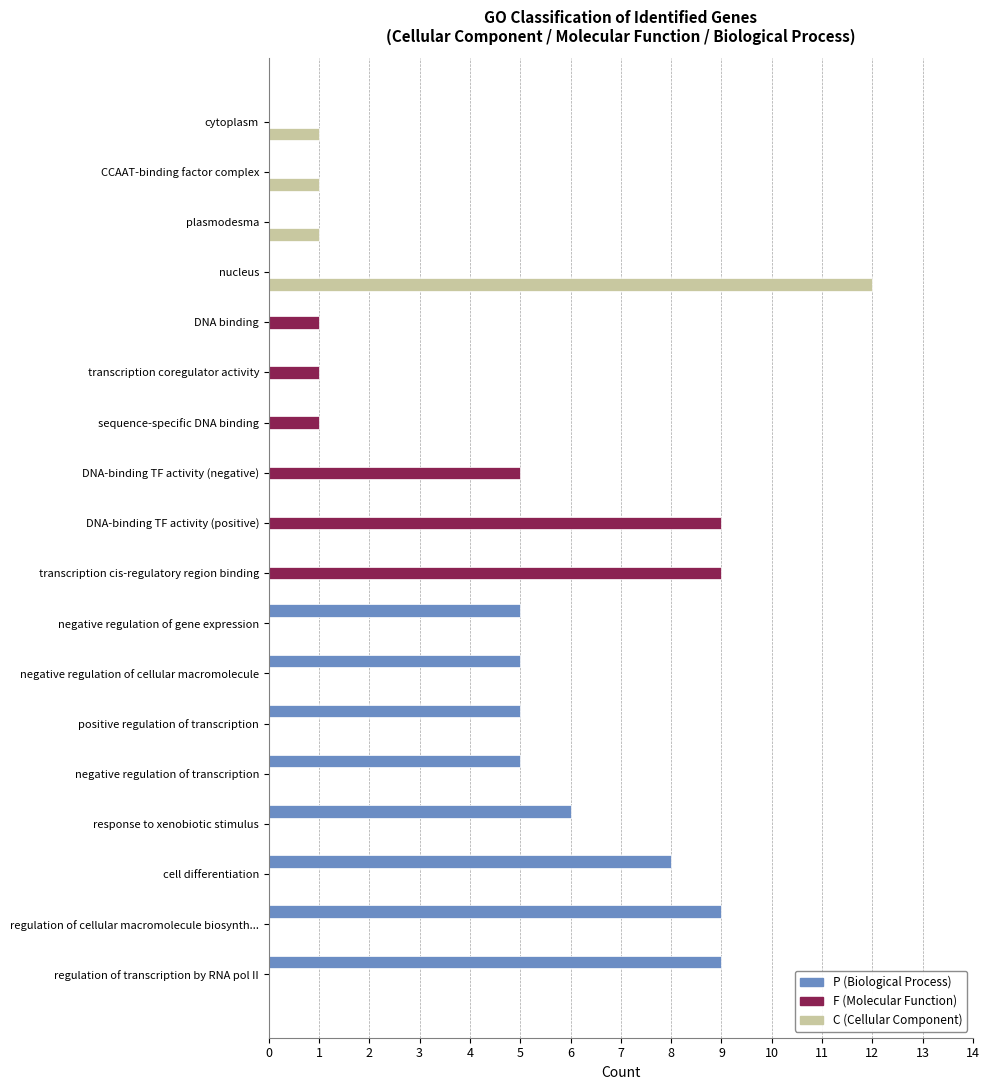

How many distinct data groups are displayed?

3